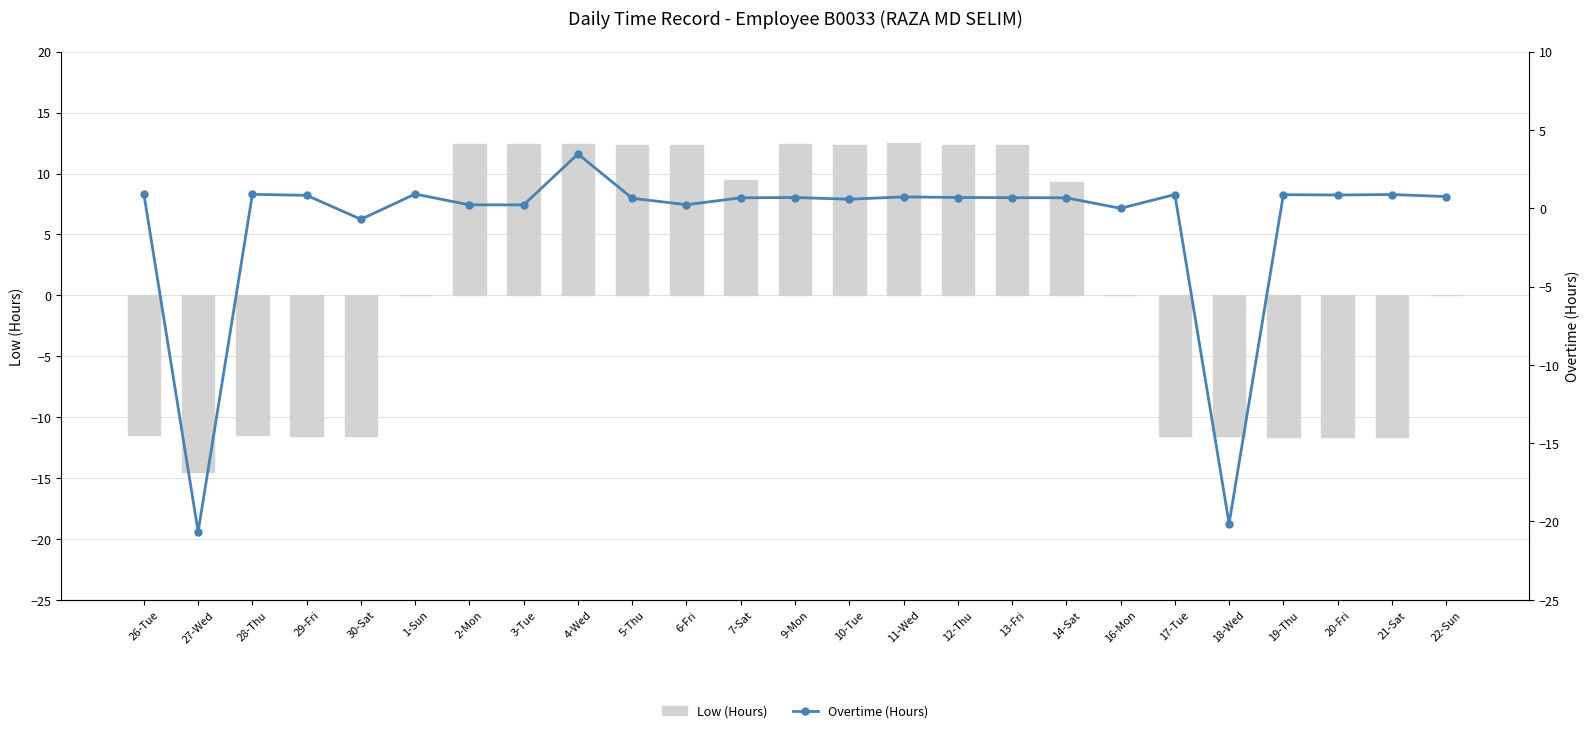

What is the minimum value for Low (Hours)?

-14.5